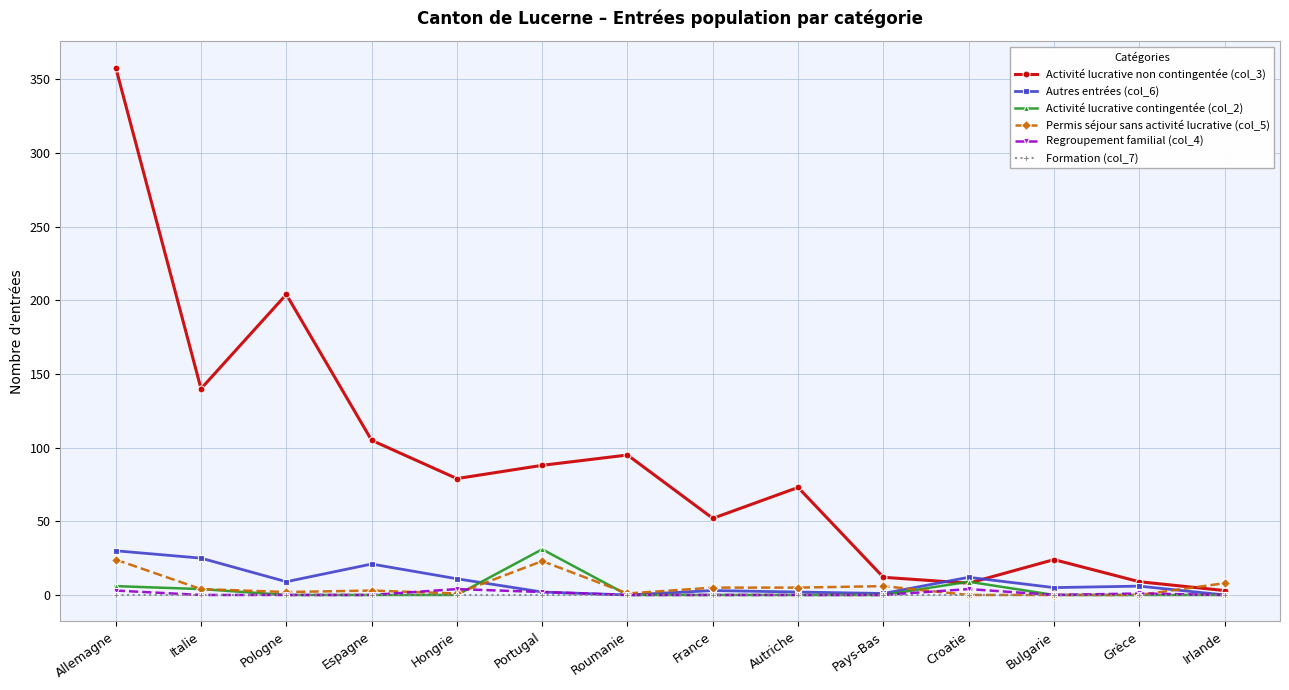

Is the value of Regroupement familial (col_4) at Pays-Bas greater than the value of Permis séjour sans activité lucrative (col_5) at Portugal?

No